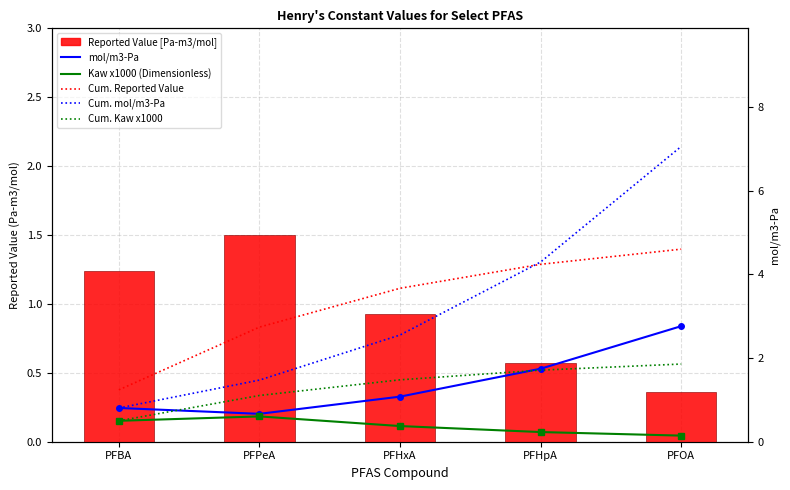

What is the label of the 5th bar from the left?

PFOA